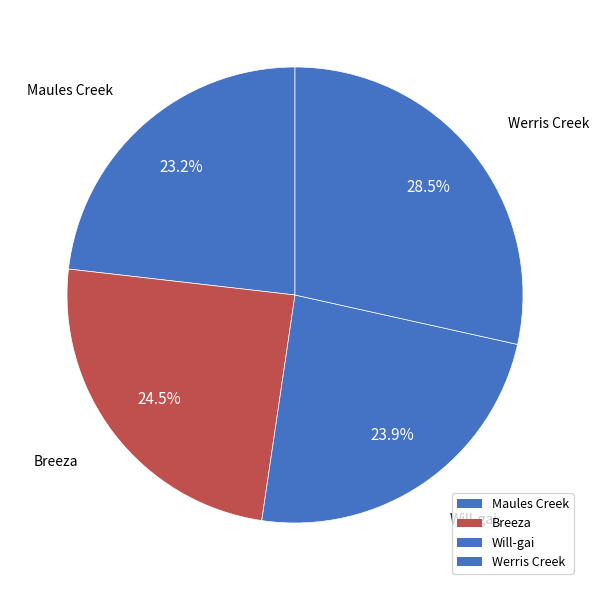

To the nearest percent, what is the difference between the Will-gai and Maules Creek slice percentages?

1%